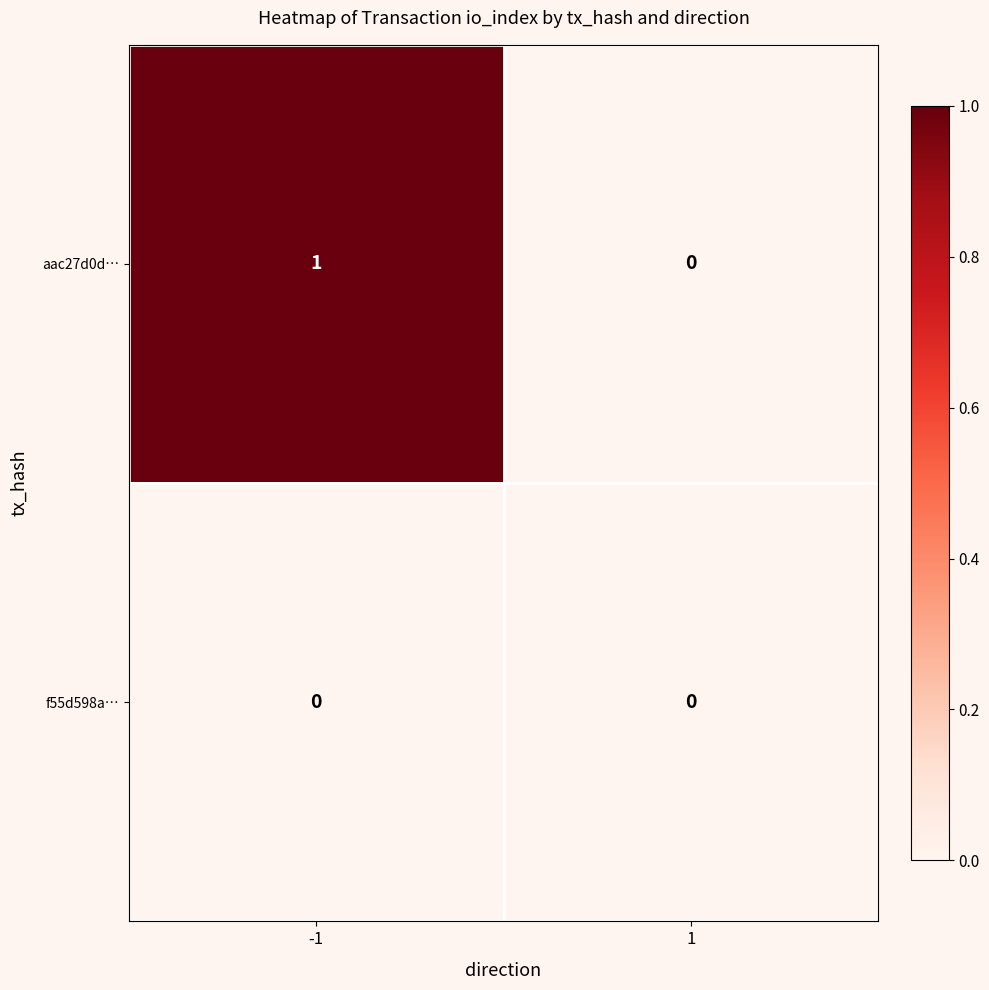

Which series changed the most between -1 and 1?

aac27d0d…